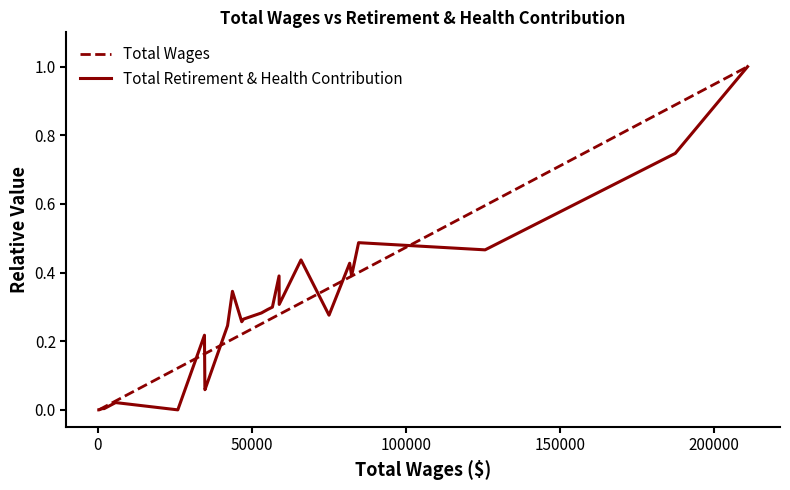

What is the maximum value shown in the chart?

1.0